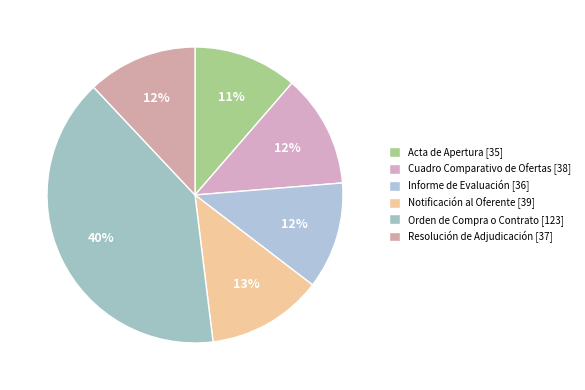

To the nearest percent, what is the combined percentage of Cuadro Comparativo de Ofertas [38] and Informe de Evaluación [36]?

24%